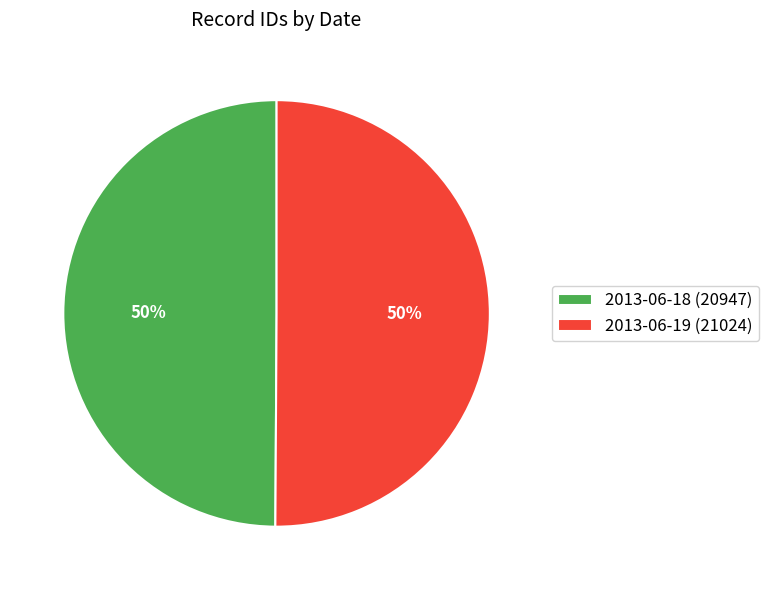

Approximately how many times larger is the value at 2013-06-19 compared to 2013-06-18?

1.0